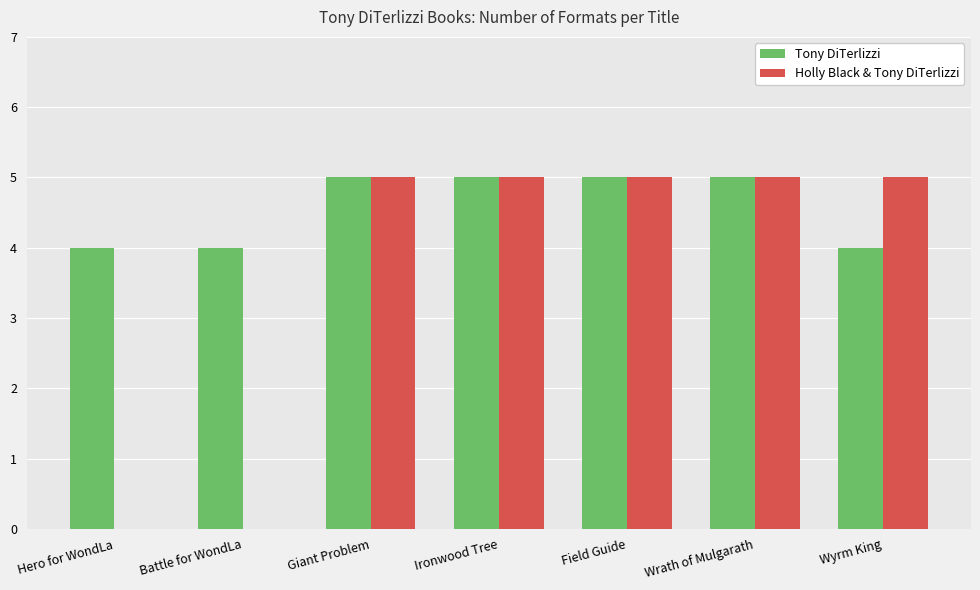

What is the greatest value displayed?

5